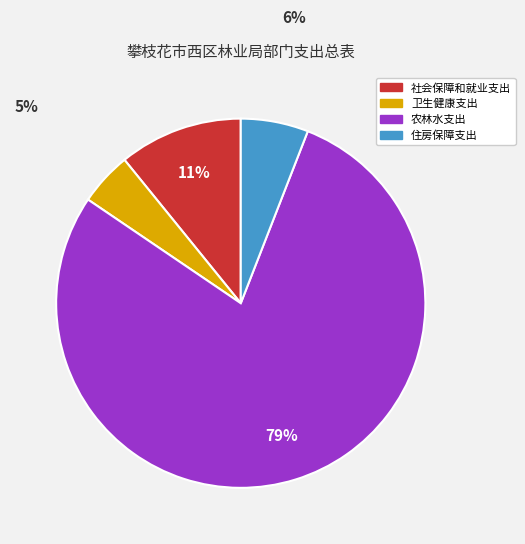

To the nearest percent, what is the average slice percentage?

25%